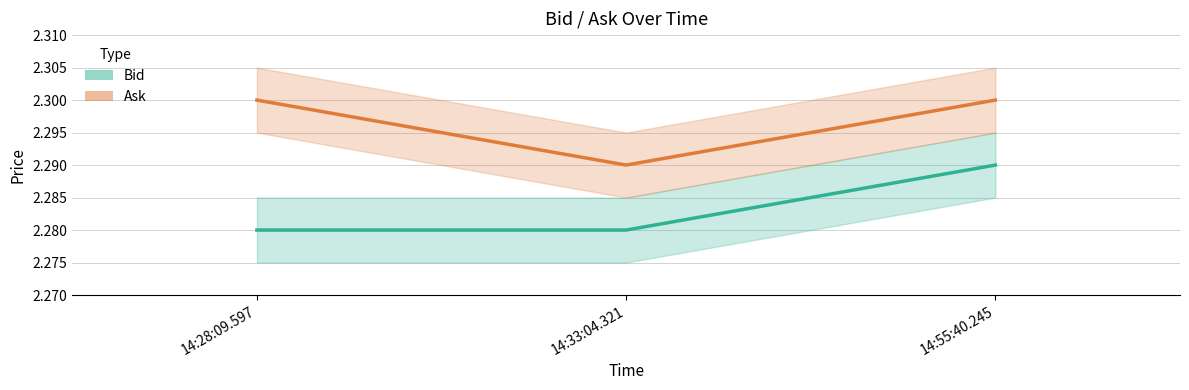

What is the approximate value of Ask at 14:33:04.321?

2.3